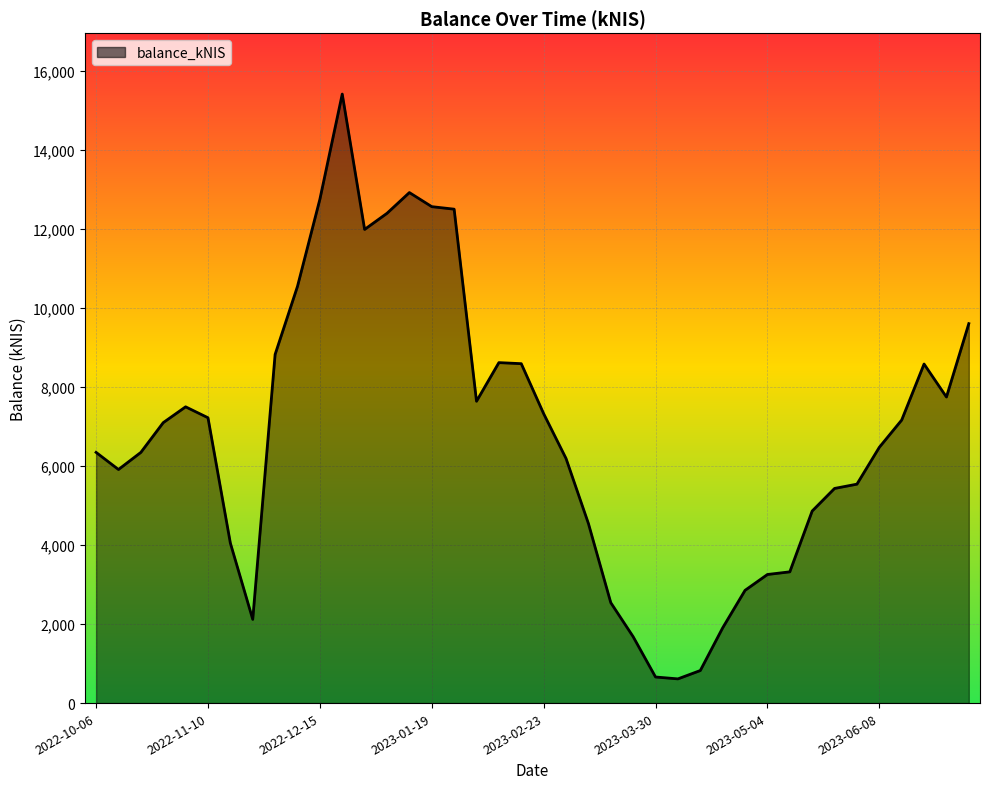

How many lines are shown in the chart?

1